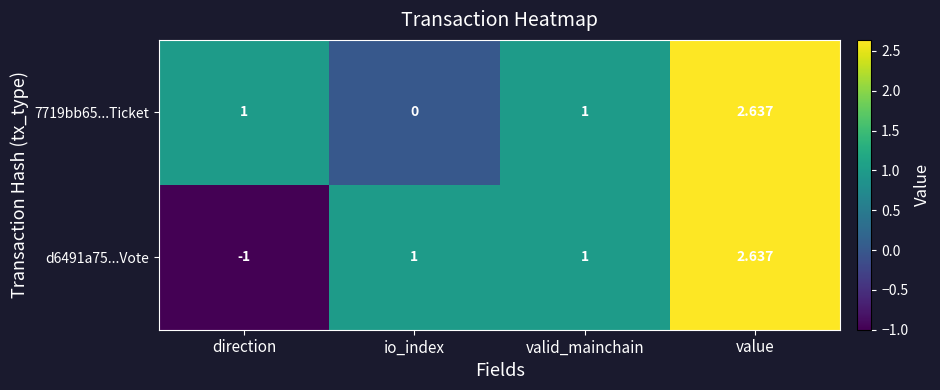

At which category does the chart reach its minimum across all series?

direction